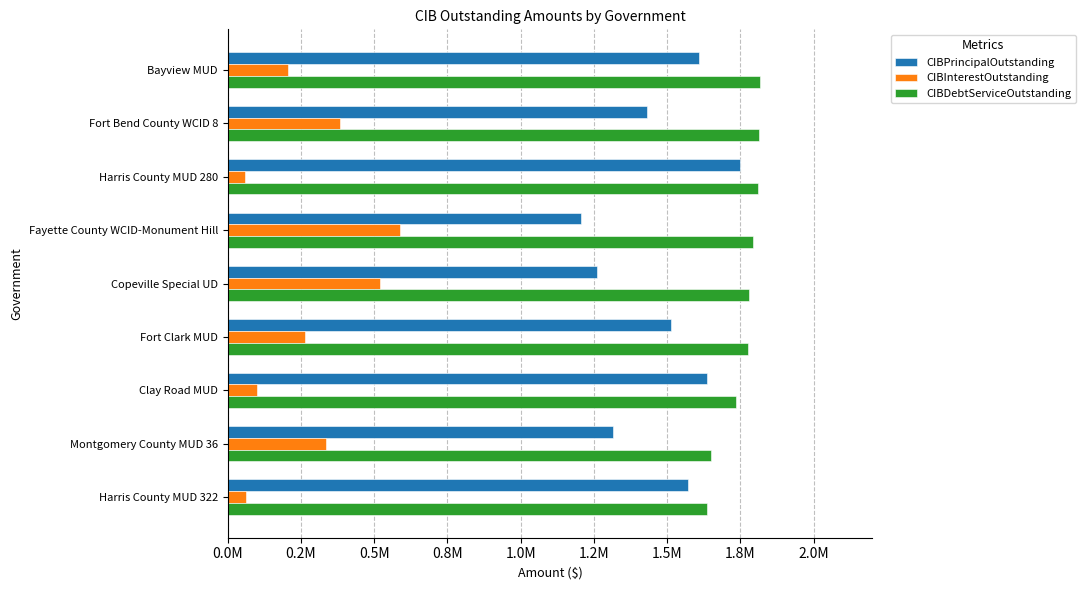

What are all the series names shown in the legend?

CIBPrincipalOutstanding, CIBInterestOutstanding, CIBDebtServiceOutstanding